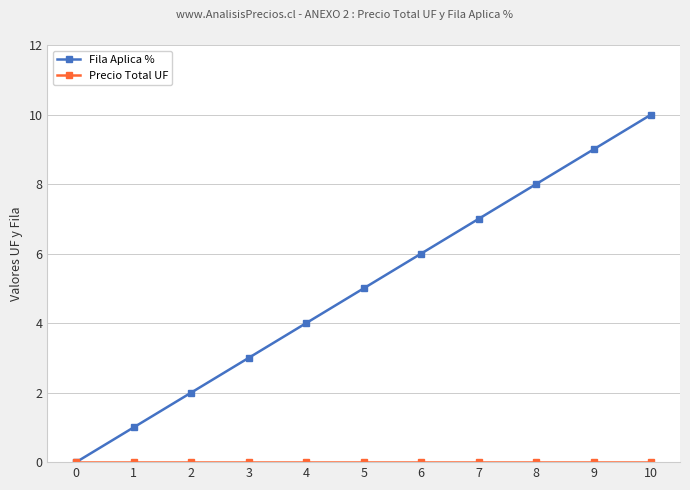

The Fila Aplica % series shows 5 at 0. True or false?

False